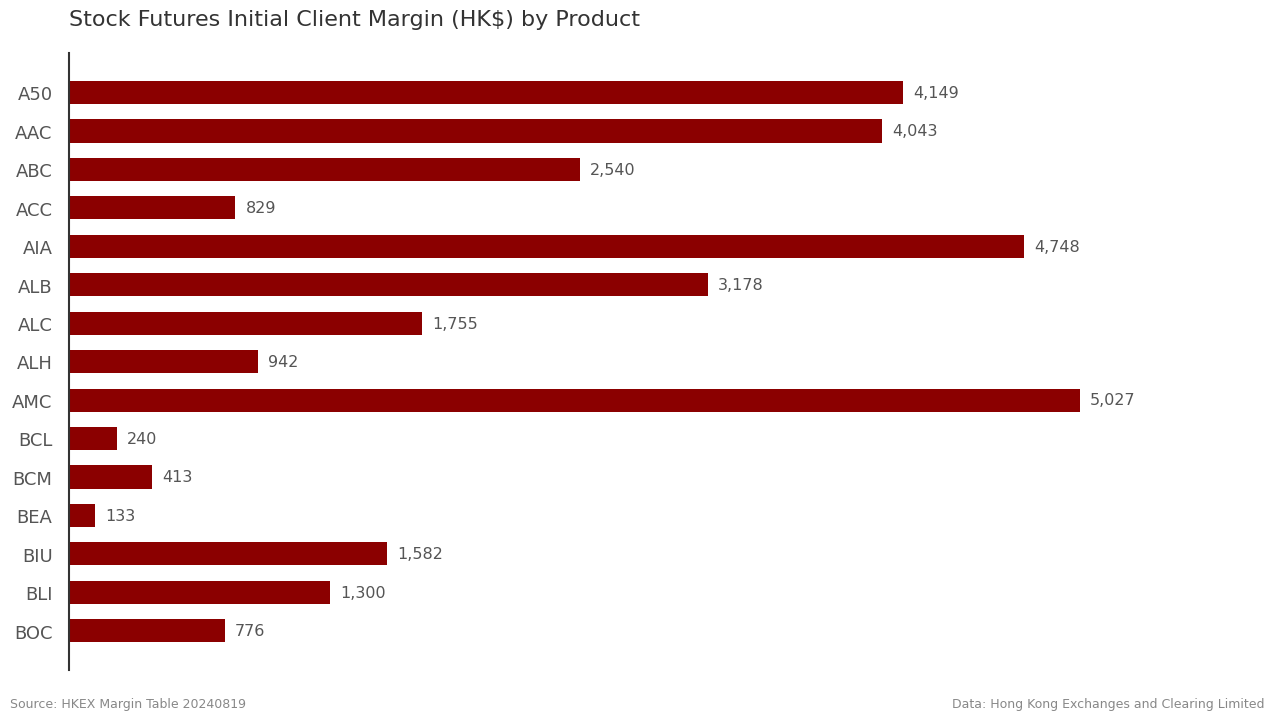

What is the label of the 12th bar from the bottom?

ACC